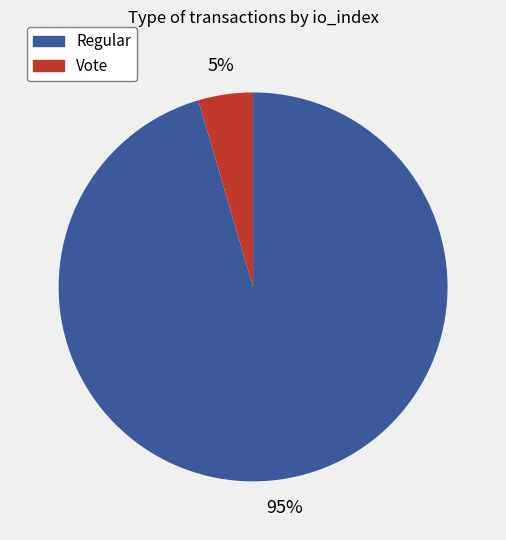

True or false: Vote accounts for 14% of the total.

False